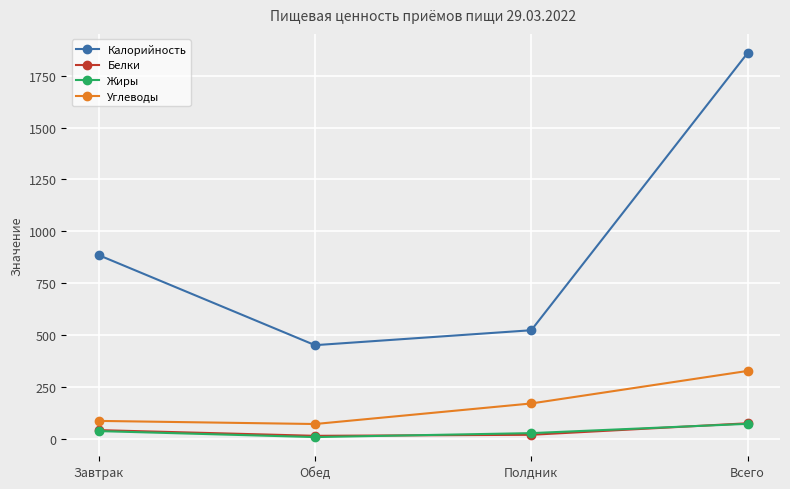

True or false: Калорийность and Белки cross at least once.

False